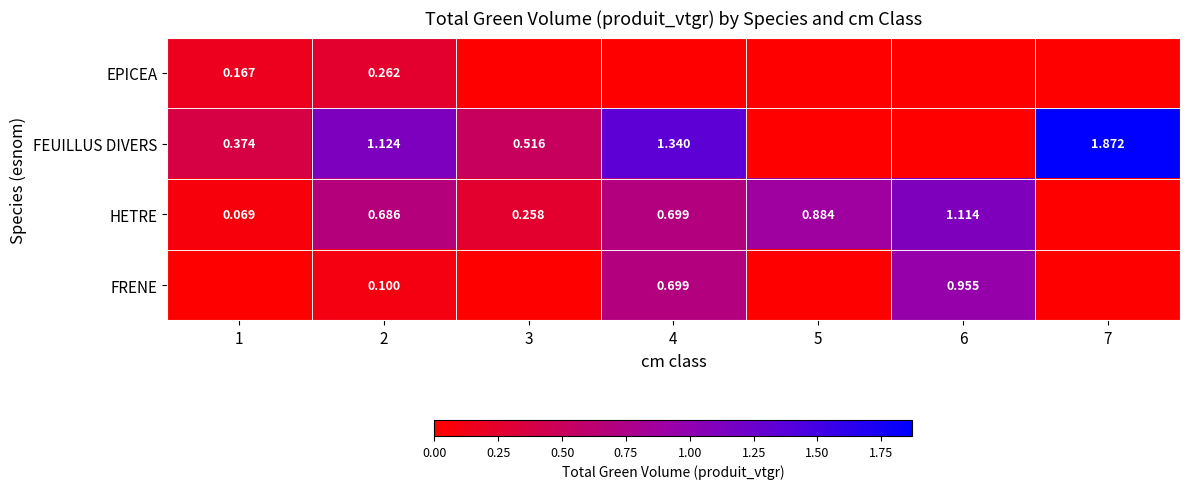

What is the sum of all FRENE values?

1.8